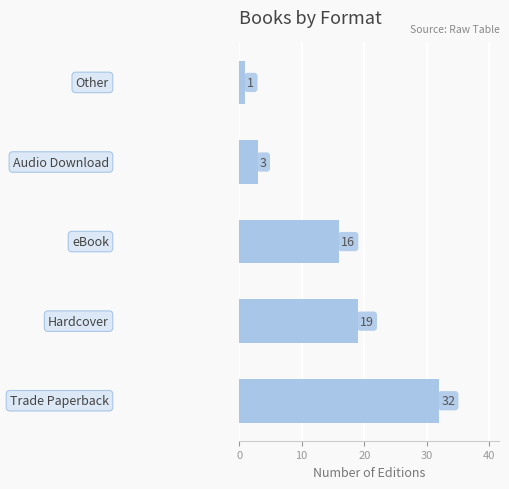

What is the maximum value shown in the chart?

32